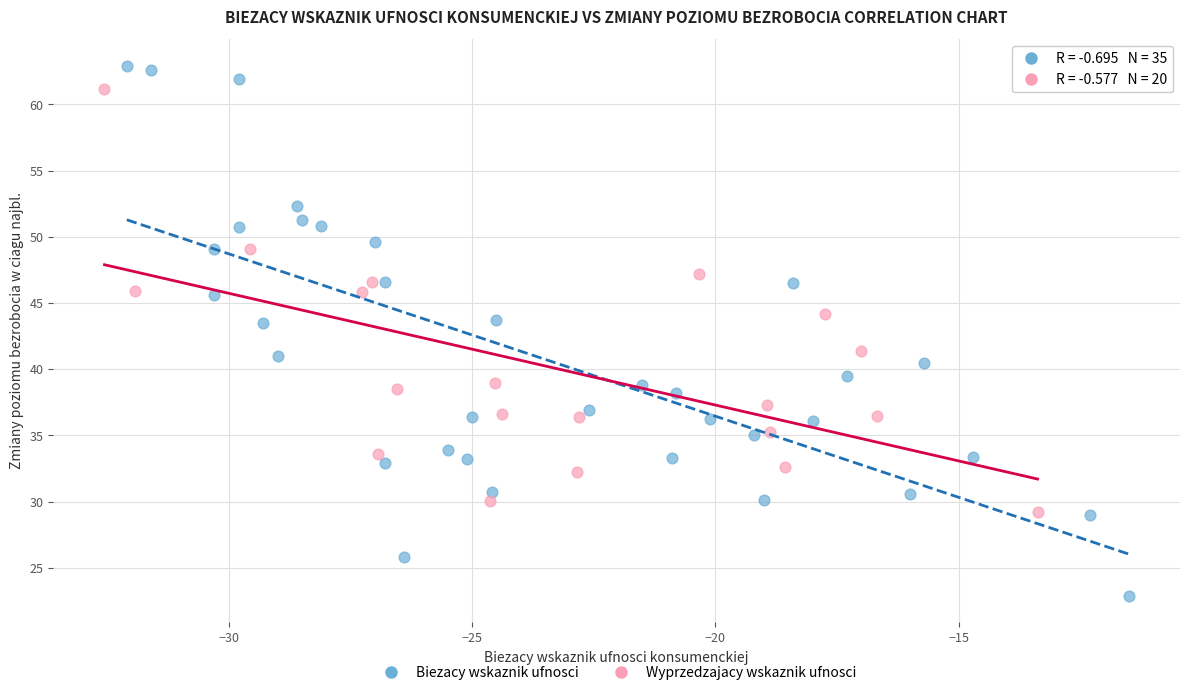

Which series contains the lowest Y value?

Biezacy wskaznik ufnosci